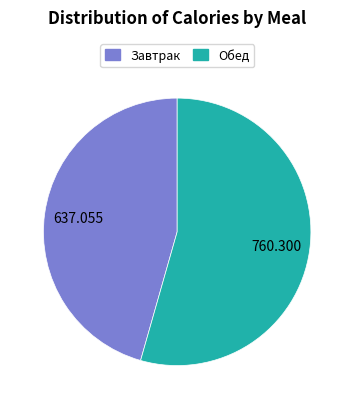

How many segments does this pie chart have?

2